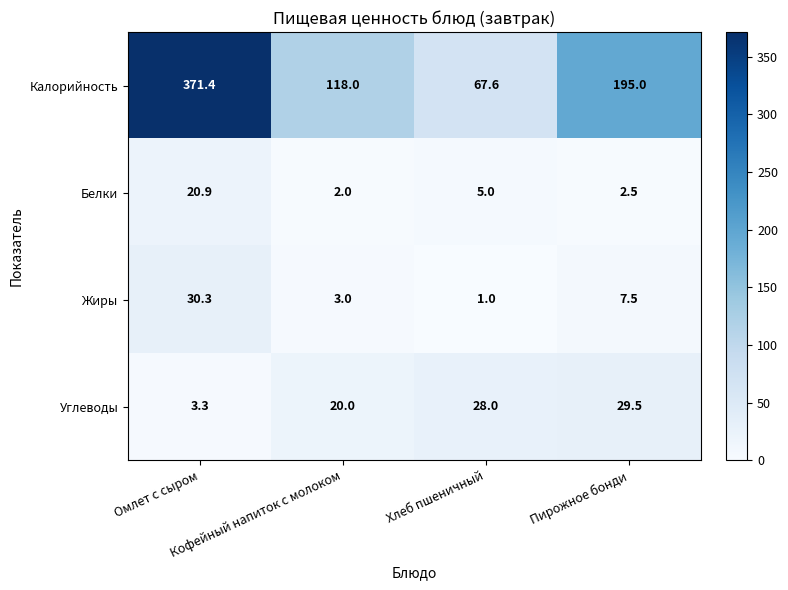

How many data points does each series have?

4